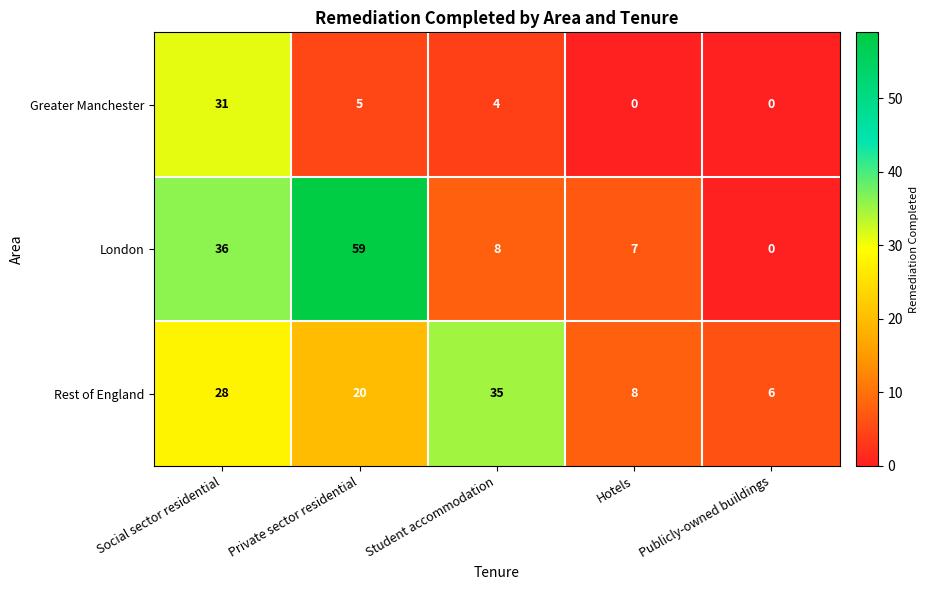

At which label does Greater Manchester first exceed 4?

Social sector residential